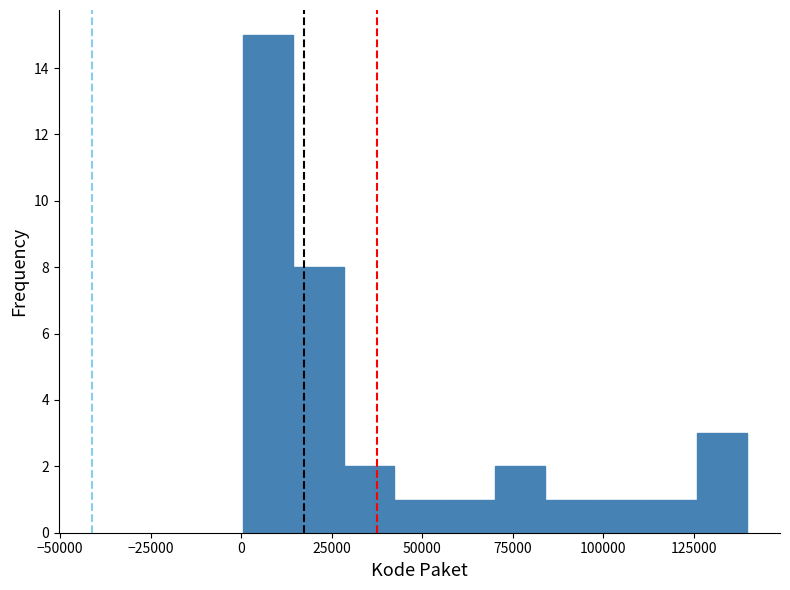

Around what value on the x-axis is the tallest bar? Give the approximate position of its centre, as read against the axis.

5000